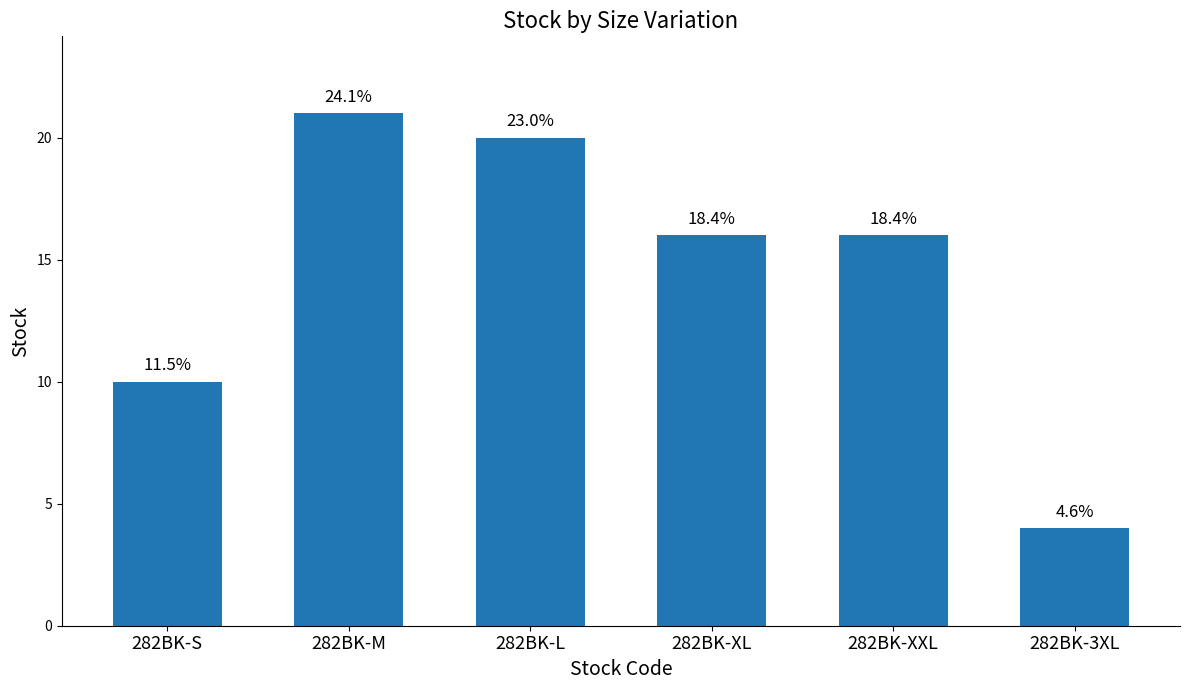

How many bars are there in total?

6